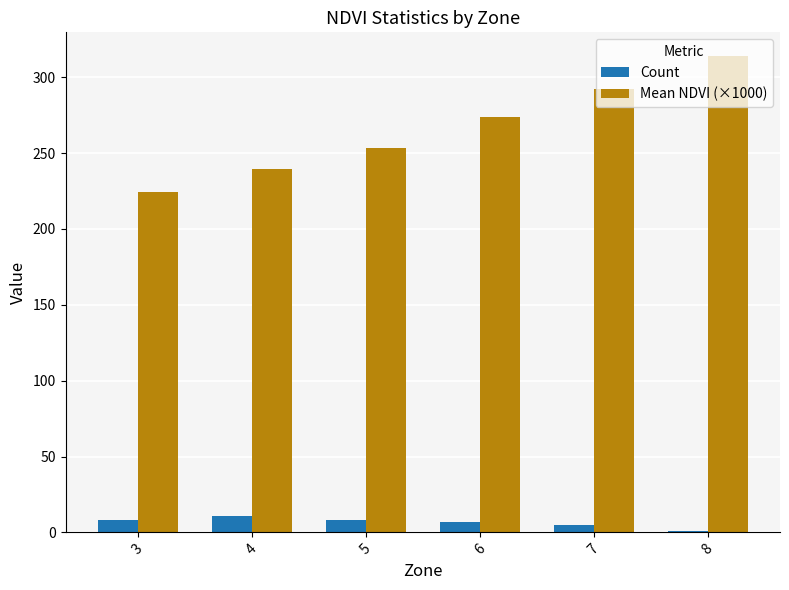

How many bars are there in each group?

2